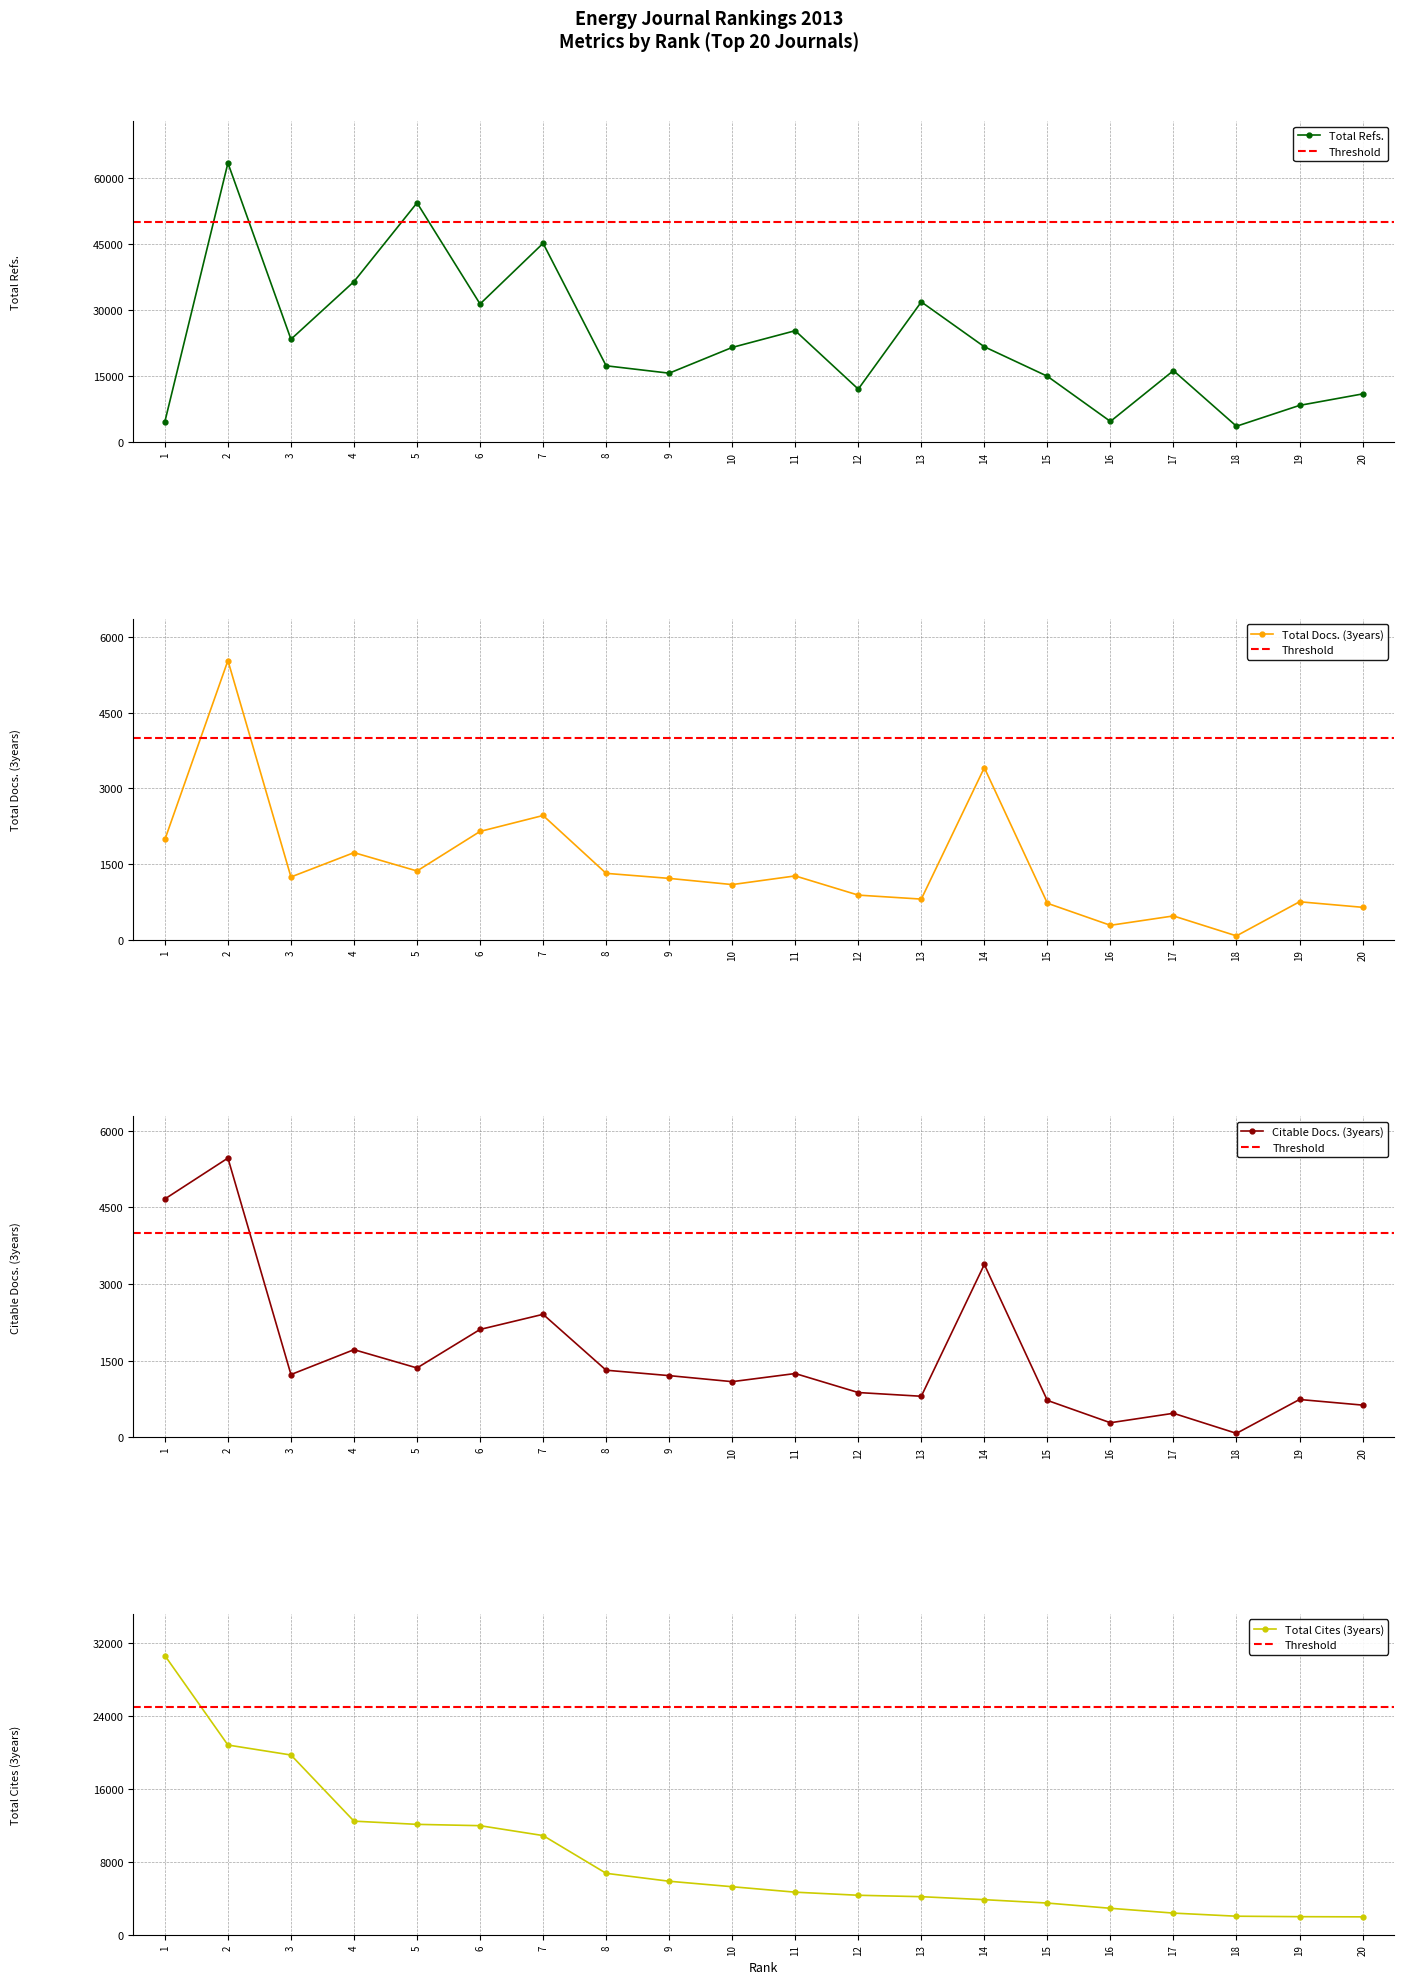

At which label is Citable Docs. (3years) closest to 2769?

7